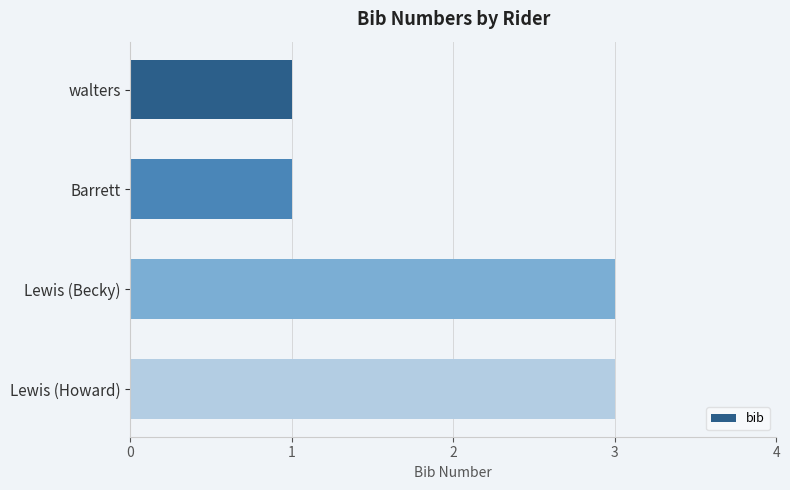

The value at Barrett is 1. True or false?

True